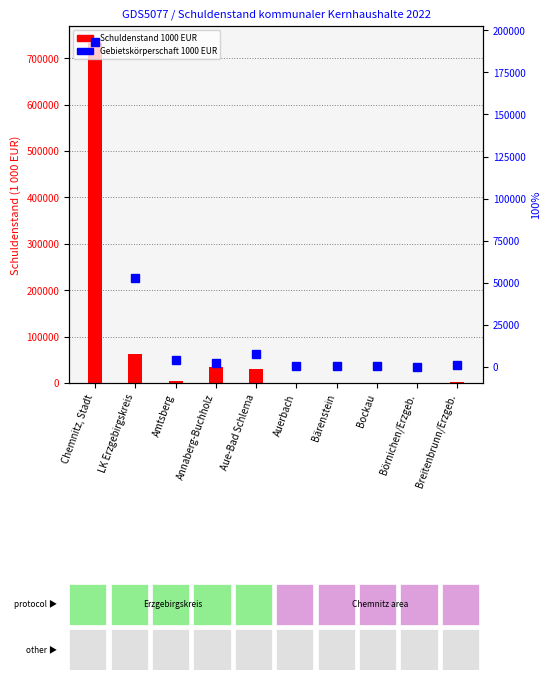

How many data points in Gebietskörperschaft 1000 EUR are less than 2261?

5